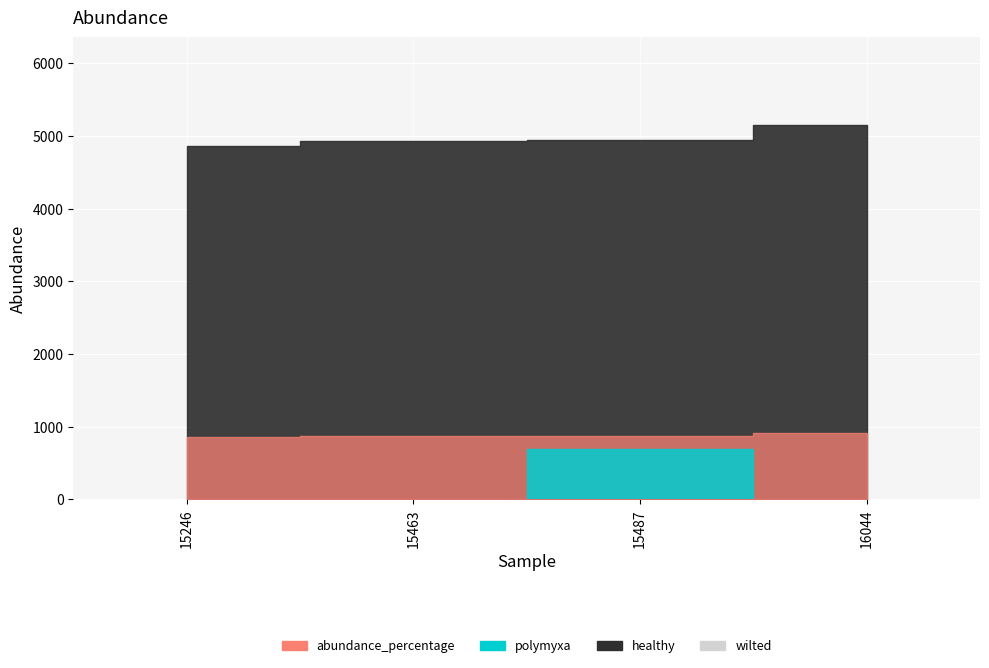

Which has a higher value, 15487 or 15246?

15487